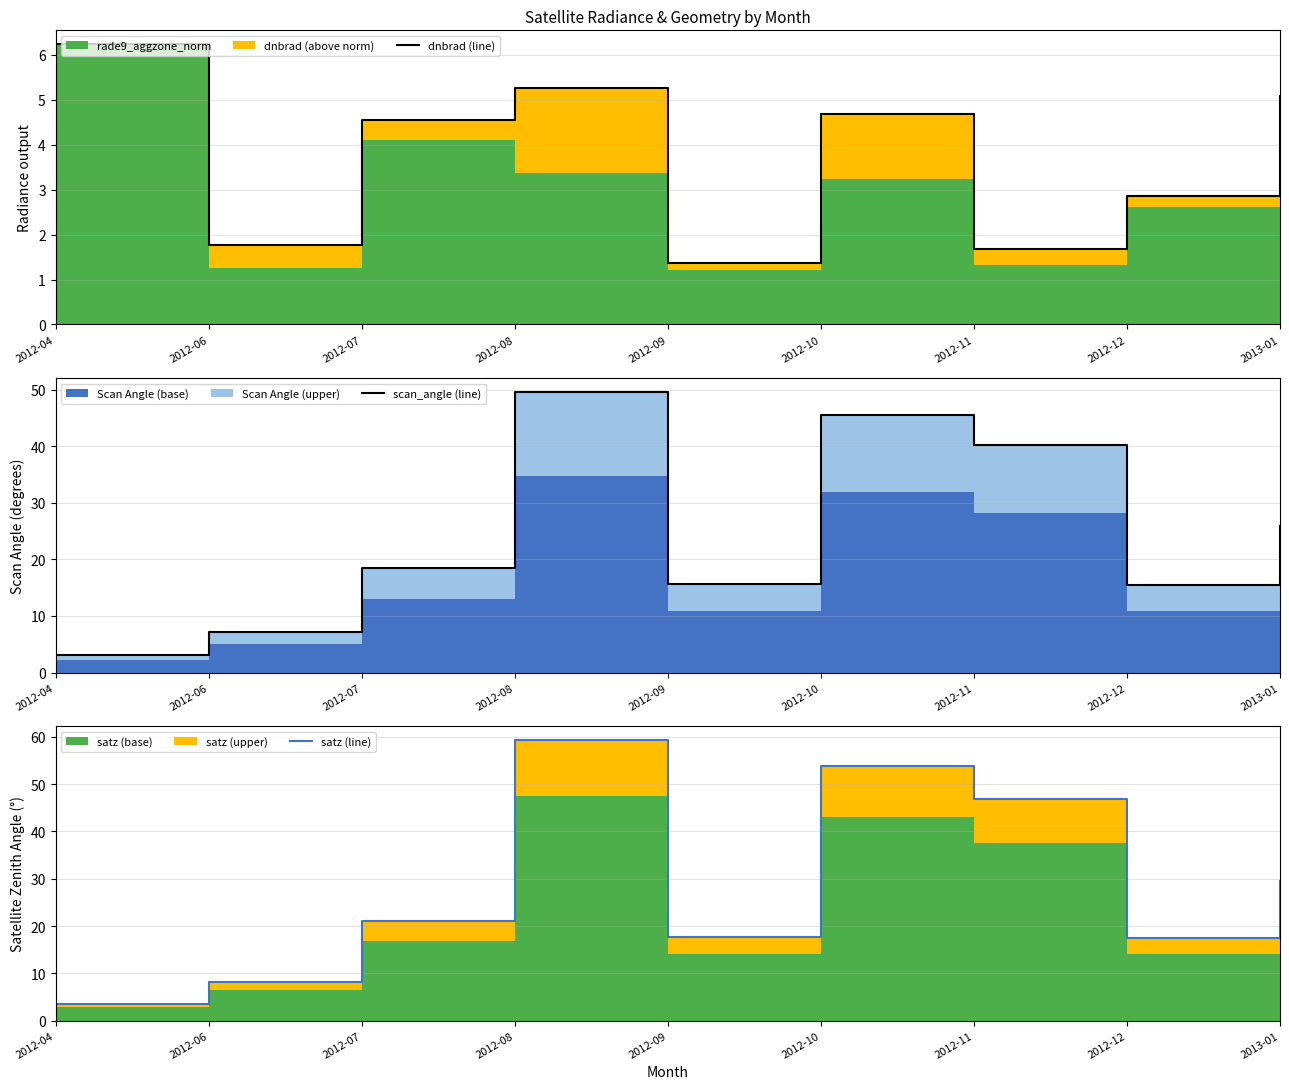

How many data points in dnbrad (line) are above 4?

5